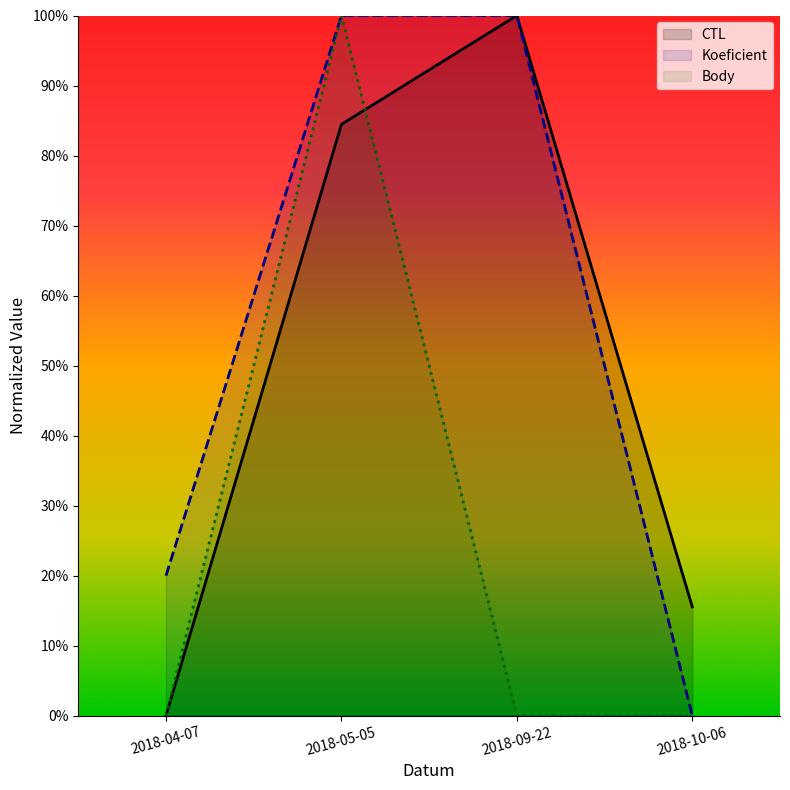

Read the Body value at 2018-05-05.

1.0